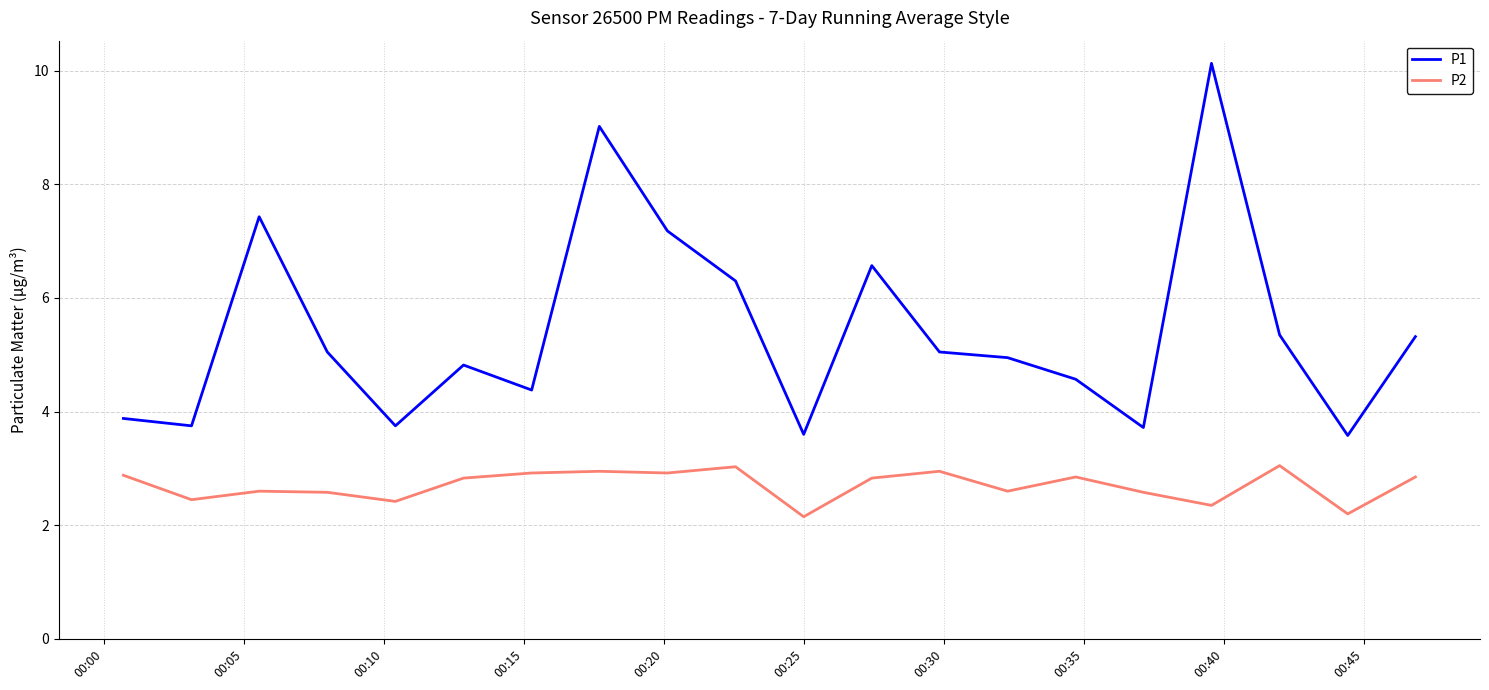

Which series has the largest range (max minus min)?

P1